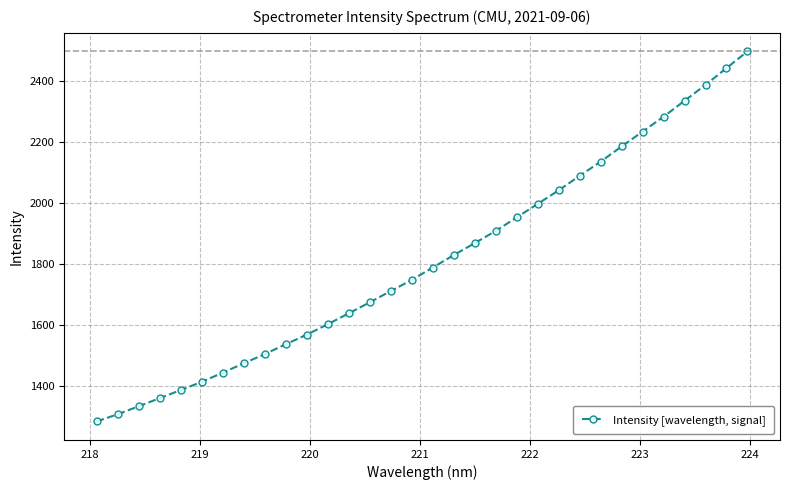

True or false: the data has more than 2 interior local peaks.

False